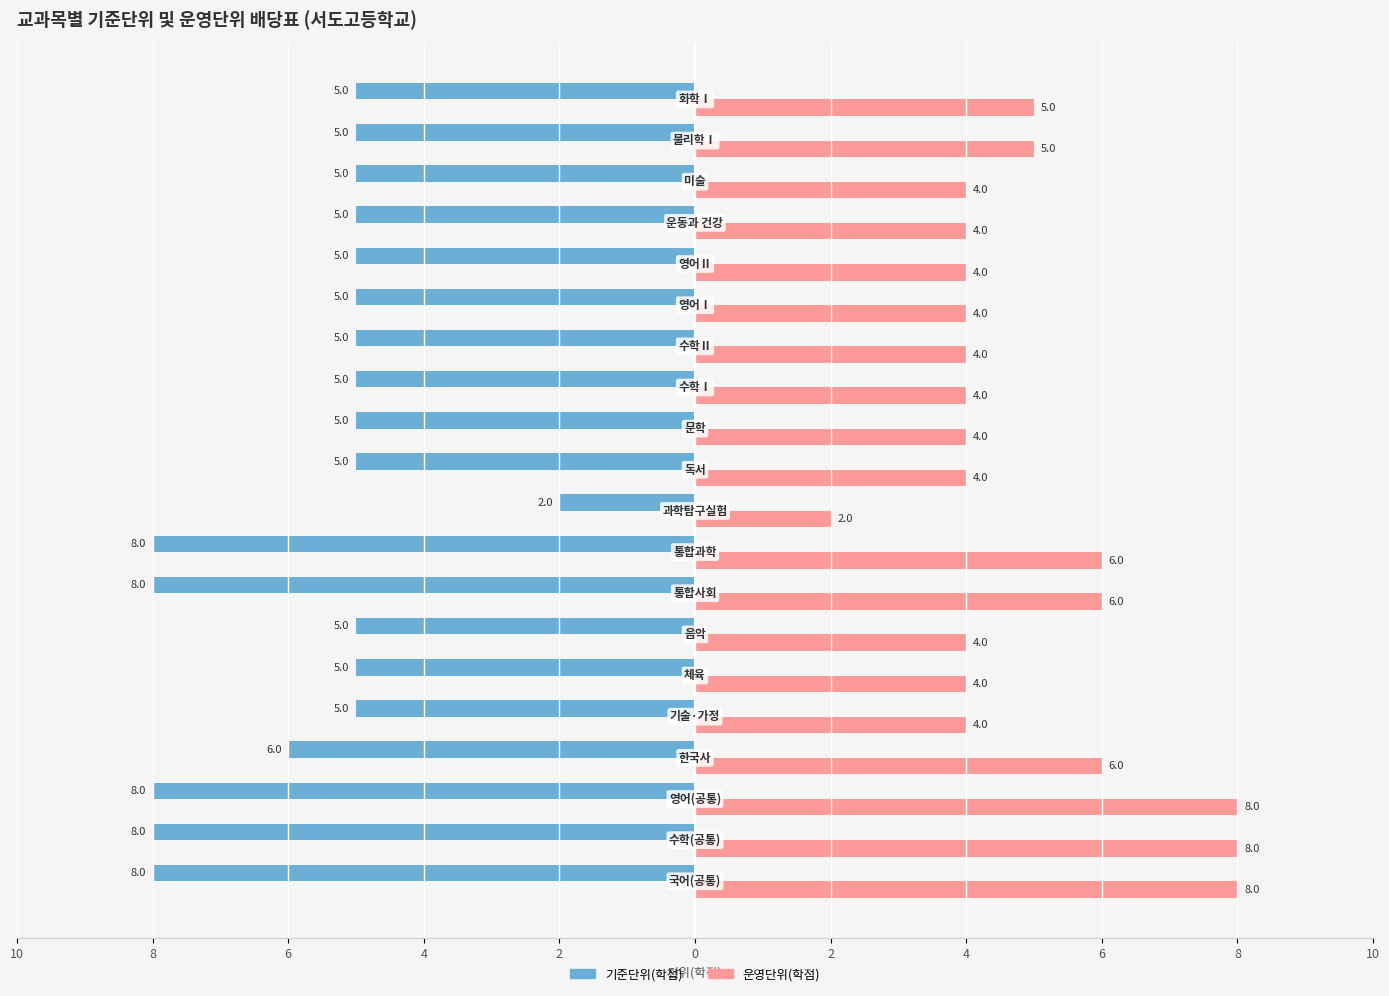

What are all the series names shown in the legend?

기준단위(학점), 운영단위(학점)